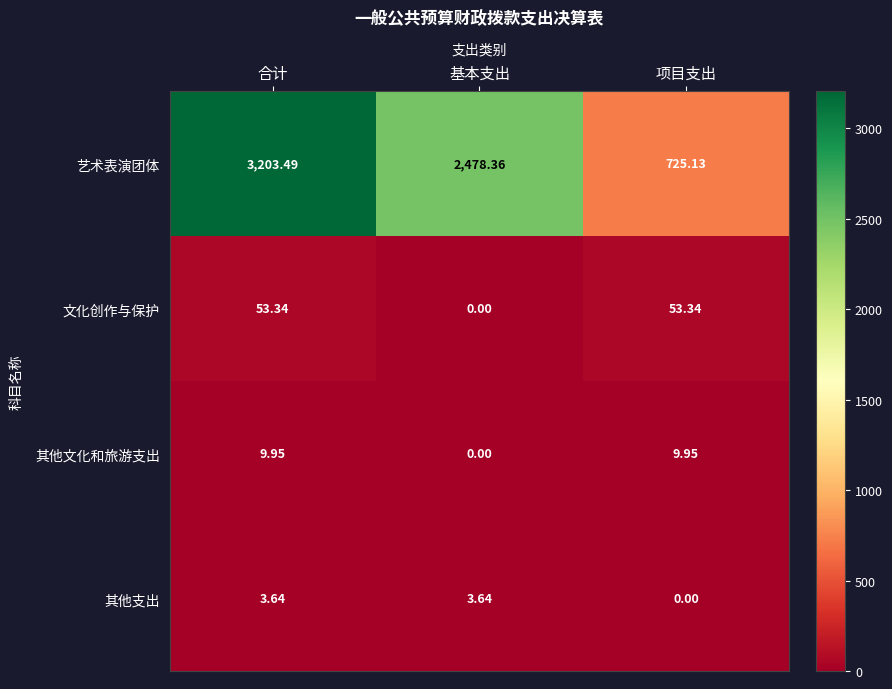

Which series has the widest spread of values?

艺术表演团体